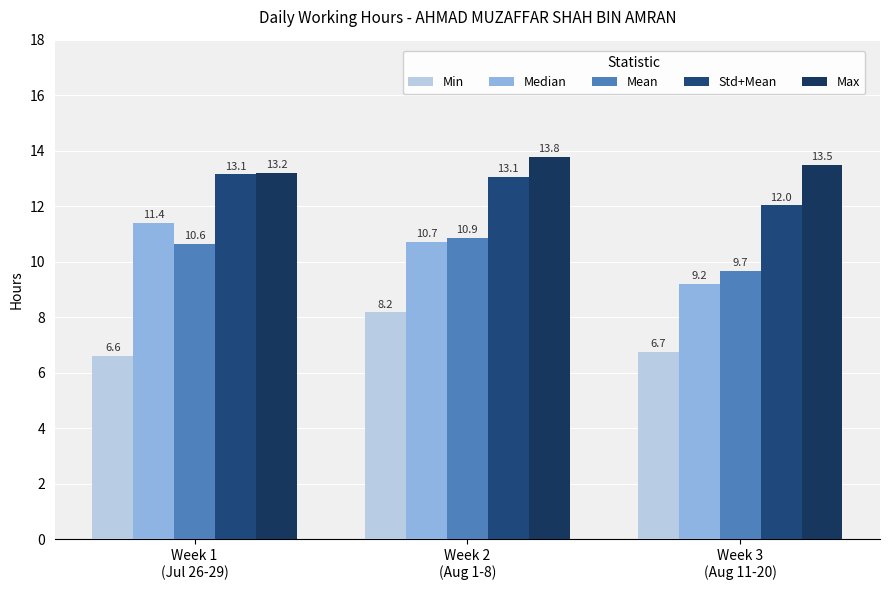

Reading left to right, transcribe all the data shown in this chart.

Min: Week 1
(Jul 26-29)=6.6	Week 2
(Aug 1-8)=8.2	Week 3
(Aug 11-20)=6.7
Median: Week 1
(Jul 26-29)=11.4	Week 2
(Aug 1-8)=10.7	Week 3
(Aug 11-20)=9.2
Mean: Week 1
(Jul 26-29)=10.6	Week 2
(Aug 1-8)=10.9	Week 3
(Aug 11-20)=9.7
Std+Mean: Week 1
(Jul 26-29)=13.1	Week 2
(Aug 1-8)=13.1	Week 3
(Aug 11-20)=12.0
Max: Week 1
(Jul 26-29)=13.2	Week 2
(Aug 1-8)=13.8	Week 3
(Aug 11-20)=13.5